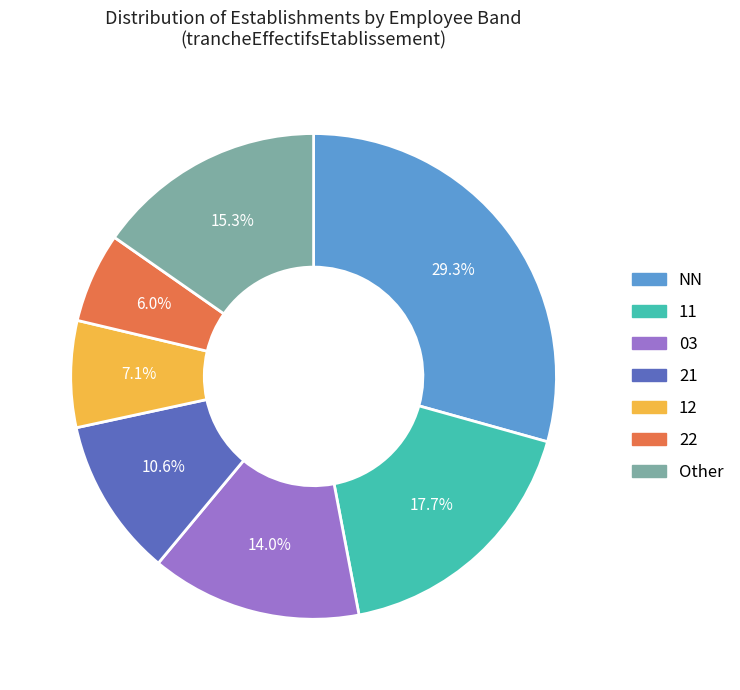

Which slice is the smallest?

22